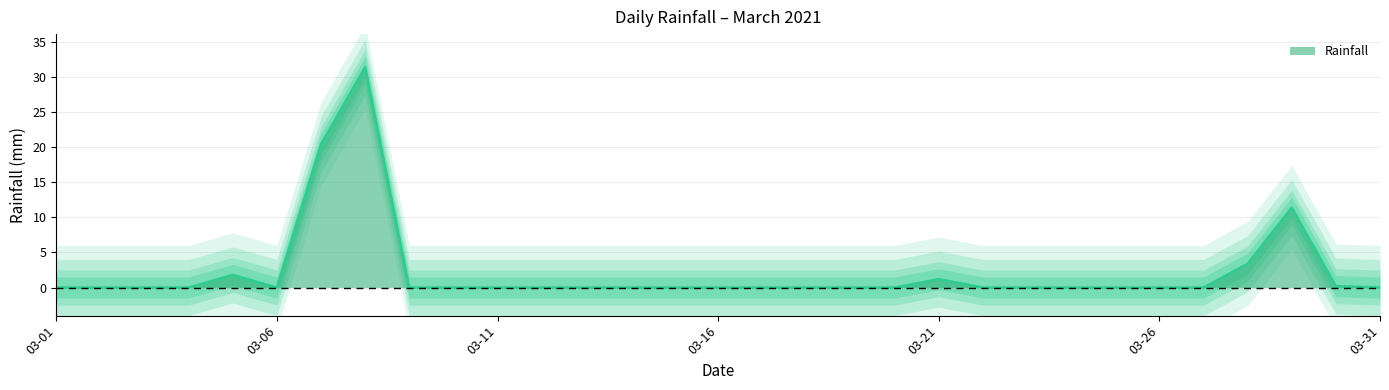

List the labels in order of value, smallest first.

2021-03-01, 2021-03-02, 2021-03-03, 2021-03-04, 2021-03-06, 2021-03-09, 2021-03-10, 2021-03-11, 2021-03-12, 2021-03-13, 2021-03-14, 2021-03-15, 2021-03-16, 2021-03-17, 2021-03-18, 2021-03-19, 2021-03-20, 2021-03-22, 2021-03-23, 2021-03-24, 2021-03-25, 2021-03-26, 2021-03-27, 2021-03-31, 2021-03-30, 2021-03-21, 2021-03-05, 2021-03-28, 2021-03-29, 2021-03-07, 2021-03-08